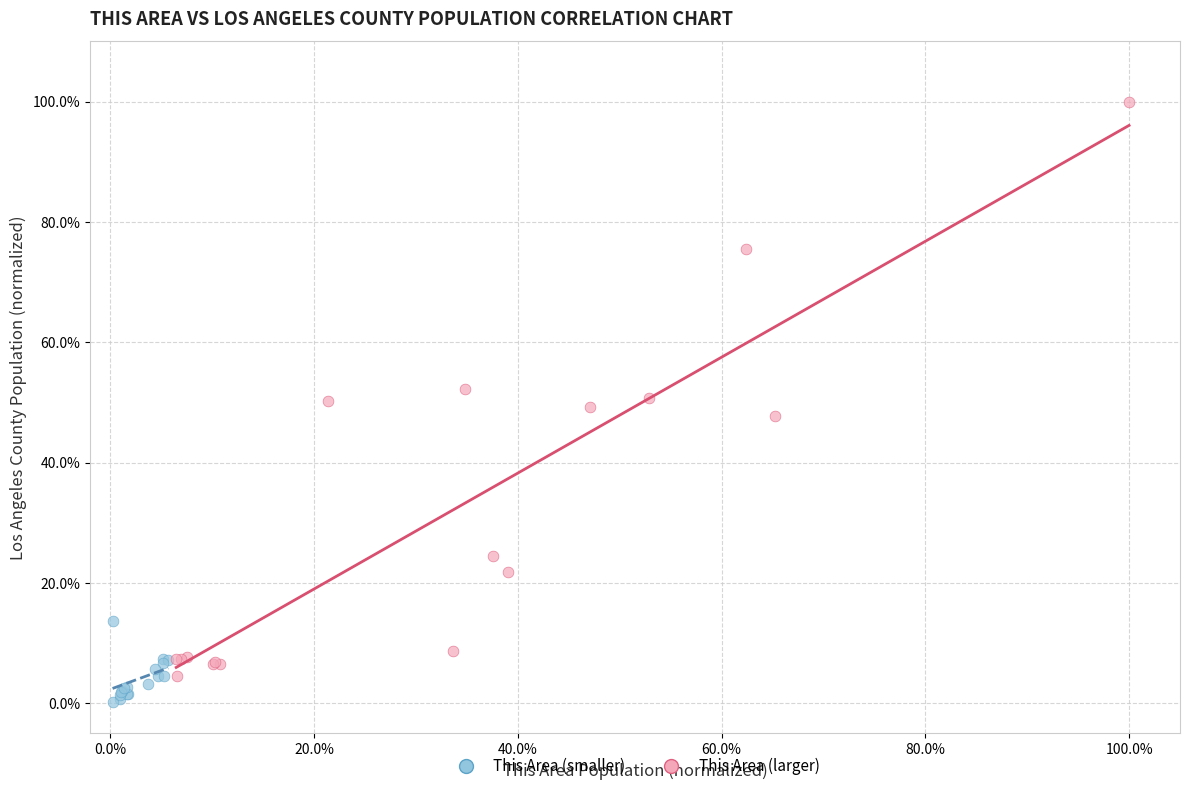

What are all the series names shown in the legend?

This Area (smaller), This Area (larger)